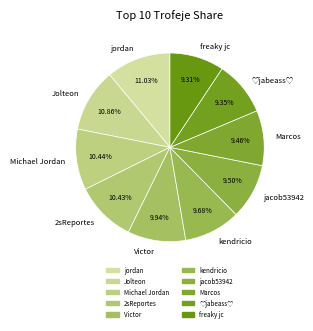

What portion of the pie excludes jacob53942?

90.5%